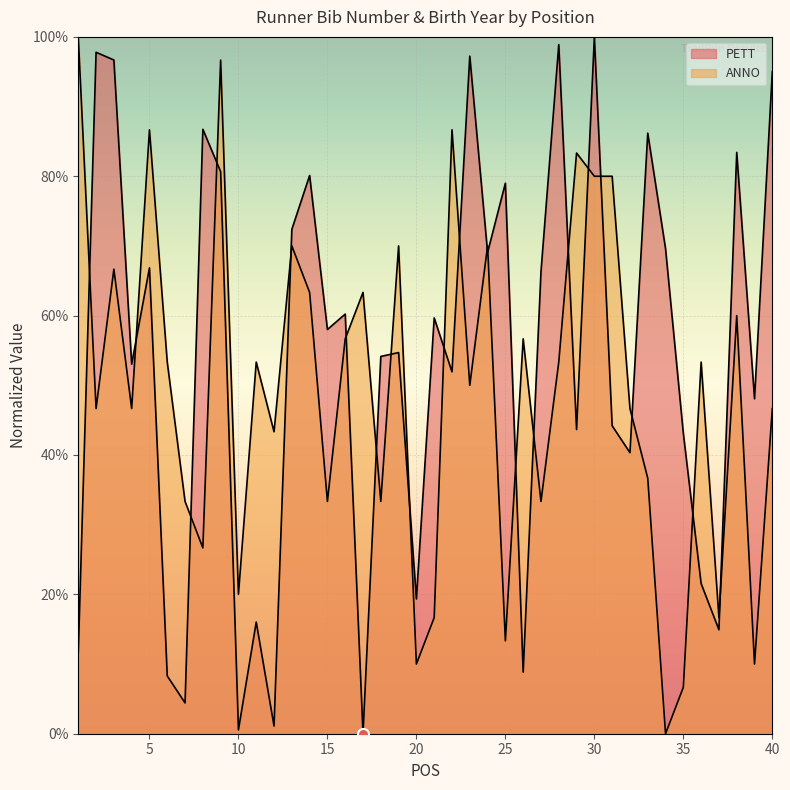

Where do PETT and ANNO first cross each other?

1 and 2